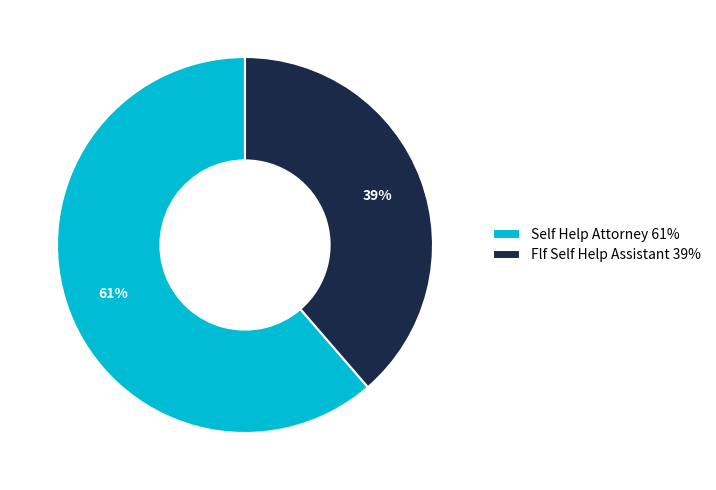

How many slices are in this pie chart?

2